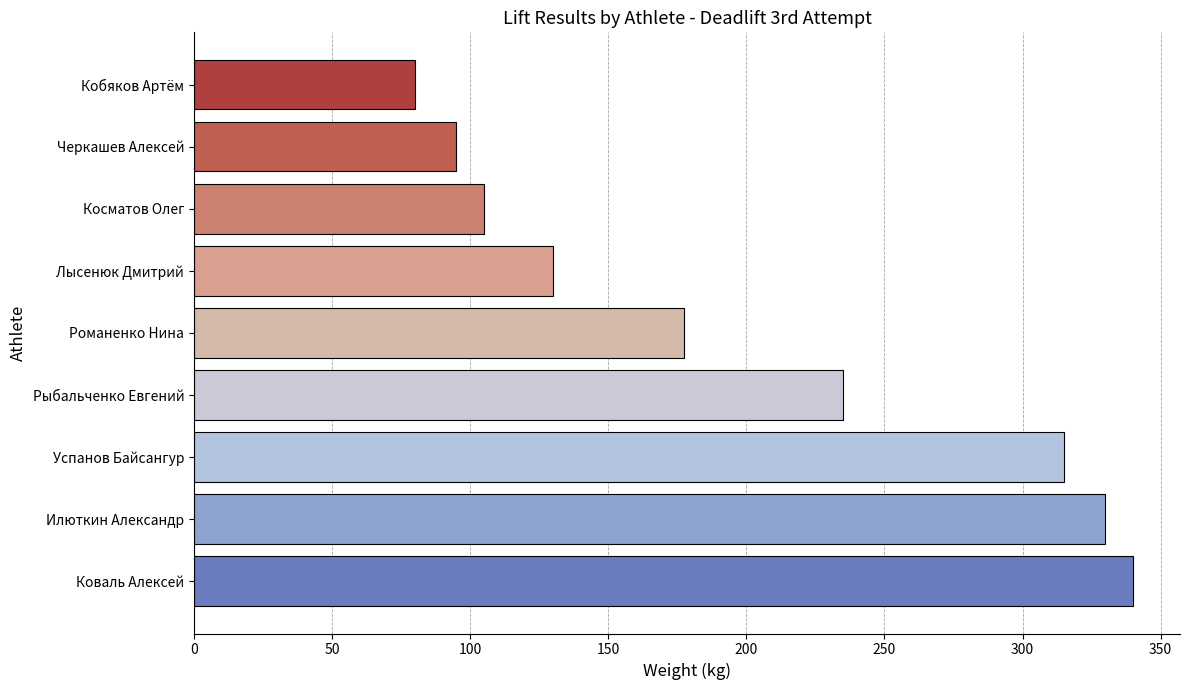

What is the greatest value displayed?

340.0